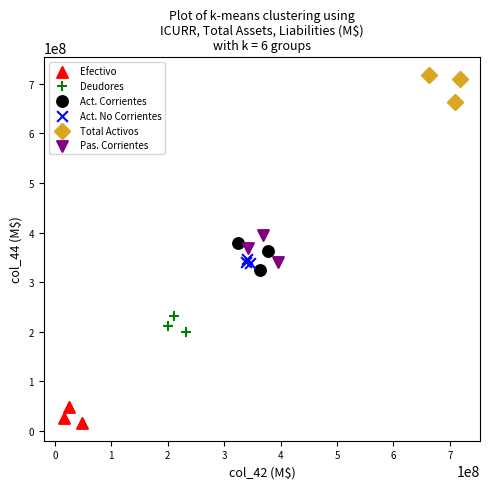

Which series contains the highest Y value?

Total Activos